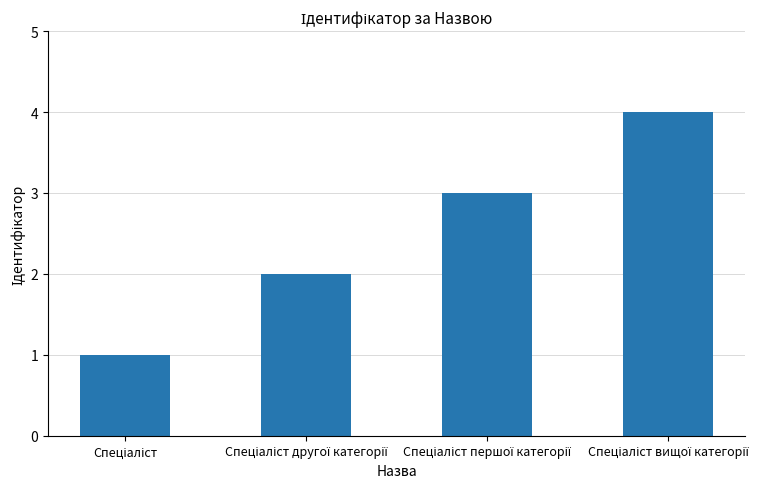

What is the maximum value shown in the chart?

4